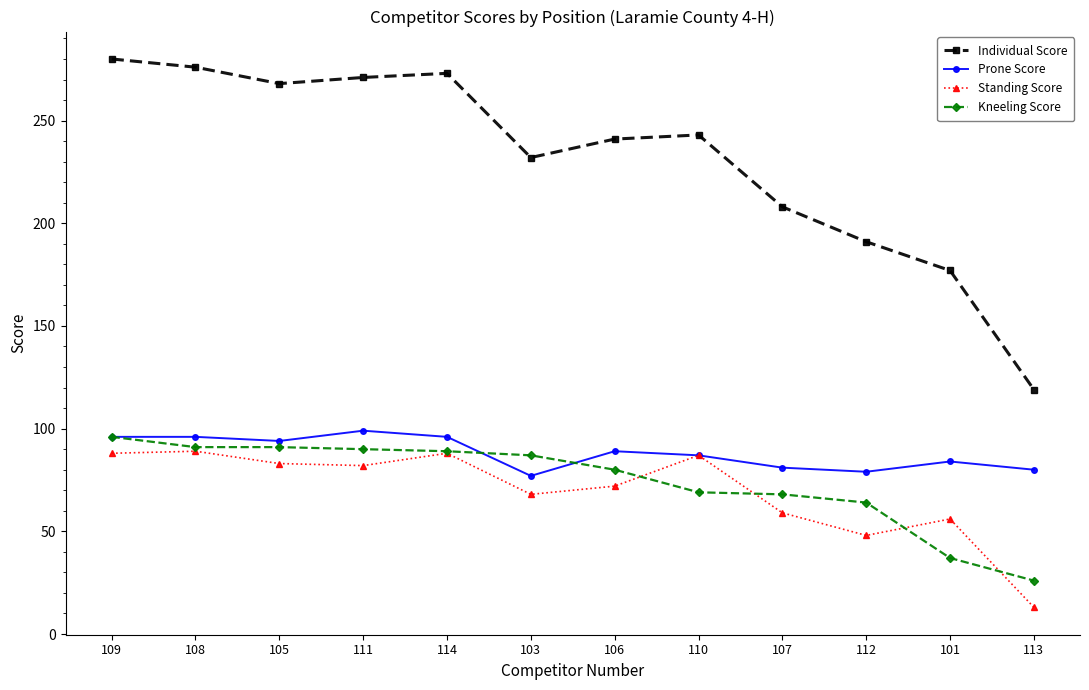

What is the spread (max minus min) of values at 114?

185